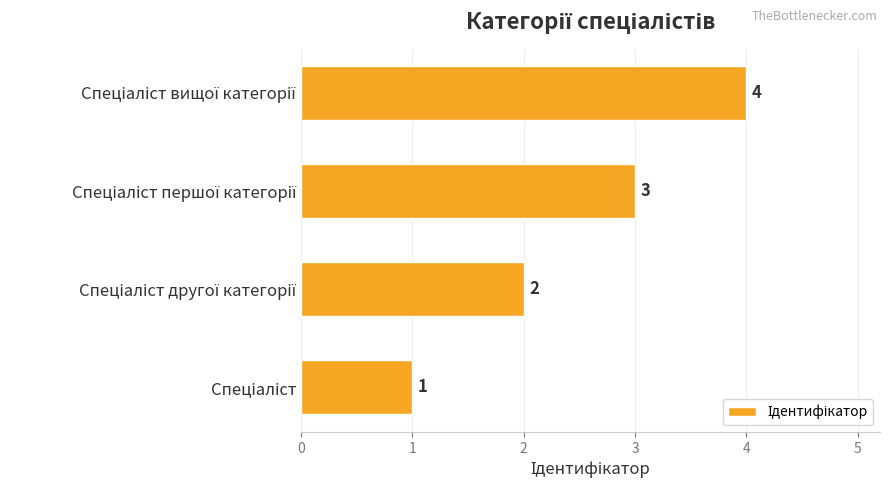

What is the difference between the maximum and minimum values?

3